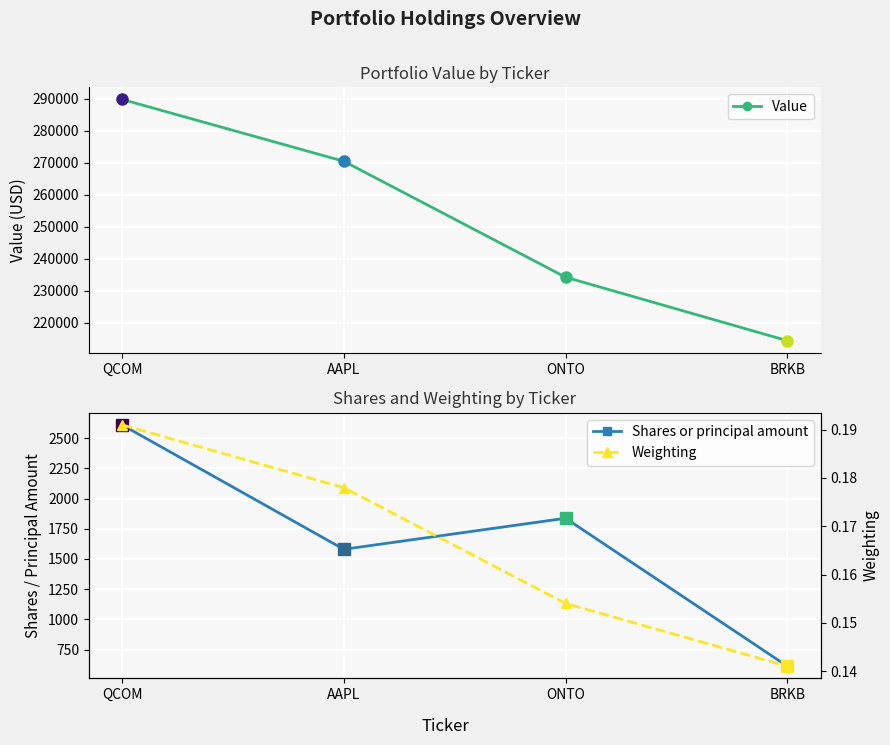

How many lines are shown in the chart?

3